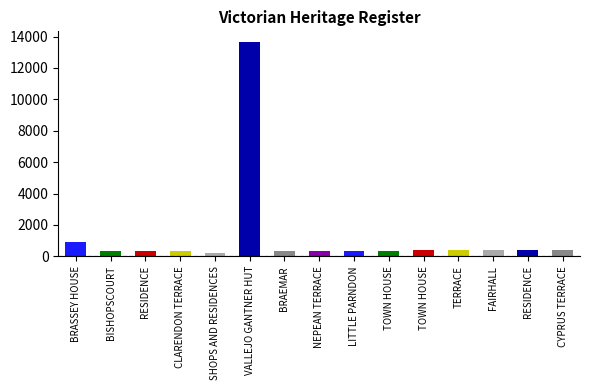

What is the label of the 3rd bar from the right?

FAIRHALL